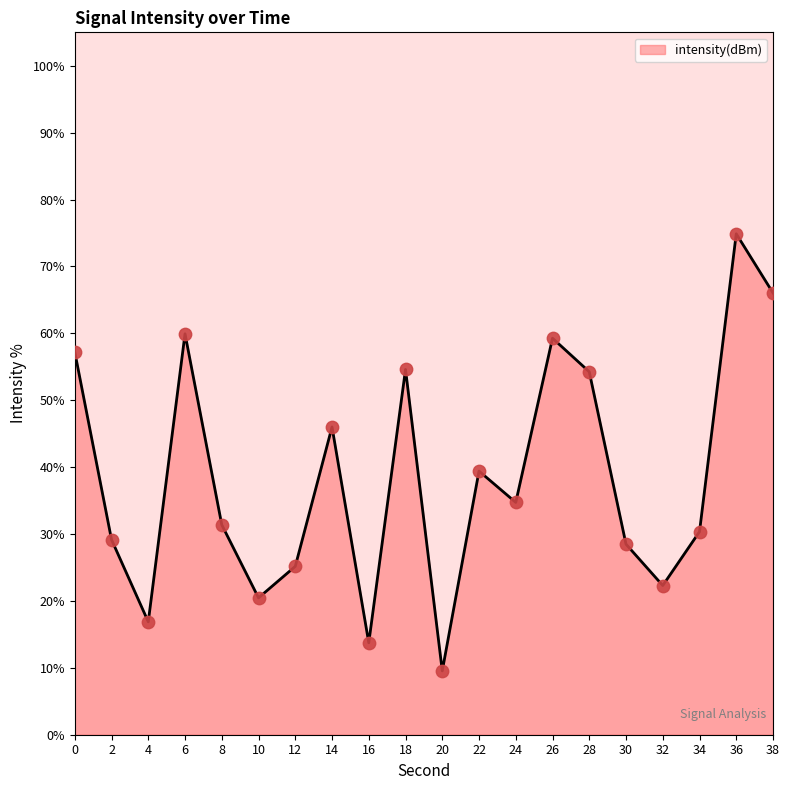

What is the ratio of the value at 14 to the value at 30?

1.6